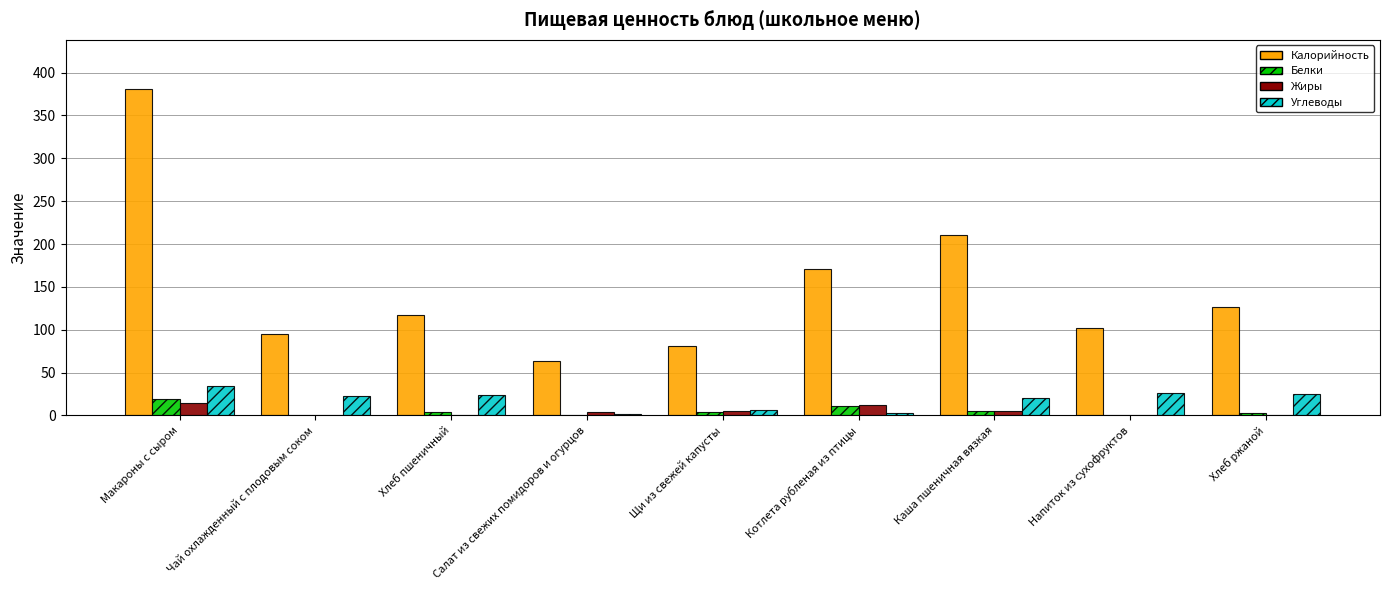

What is the sum of all Углеводы values?

162.9